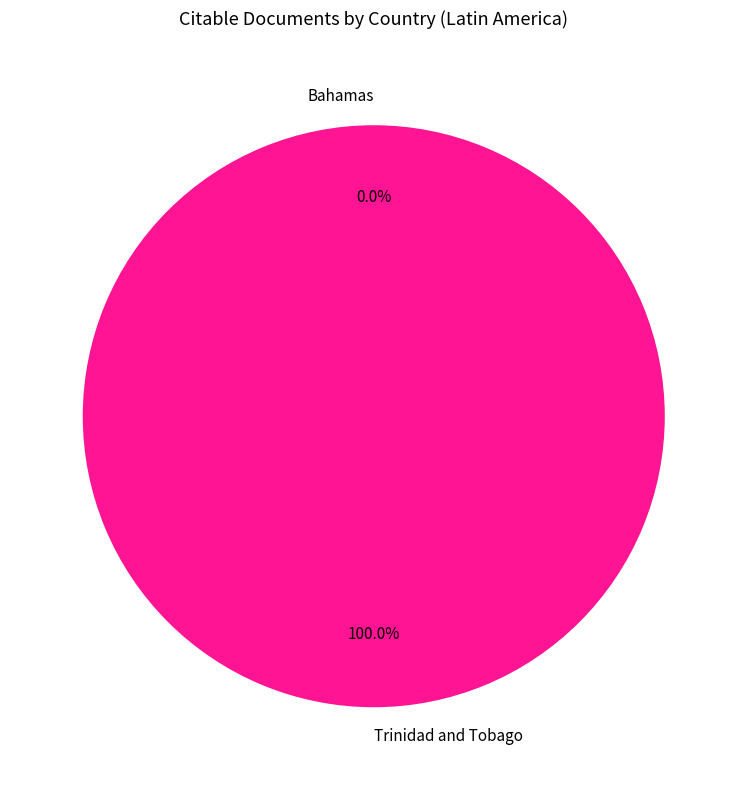

Which category has the biggest portion of the pie?

Trinidad and Tobago